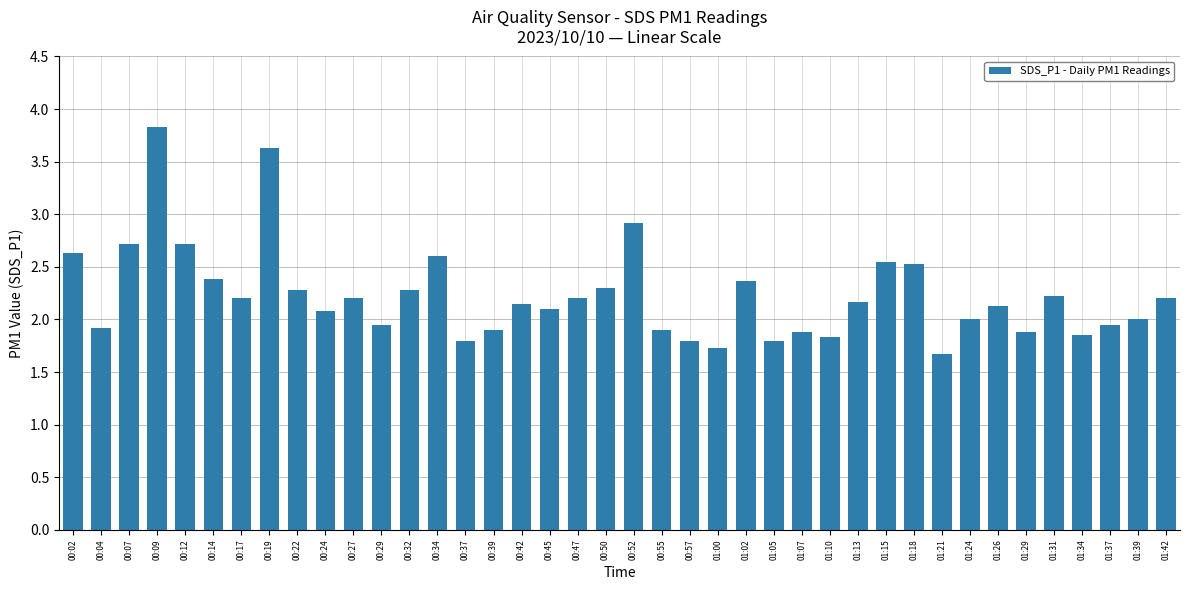

Is it true that the value at 00:17 is 0.6?

False